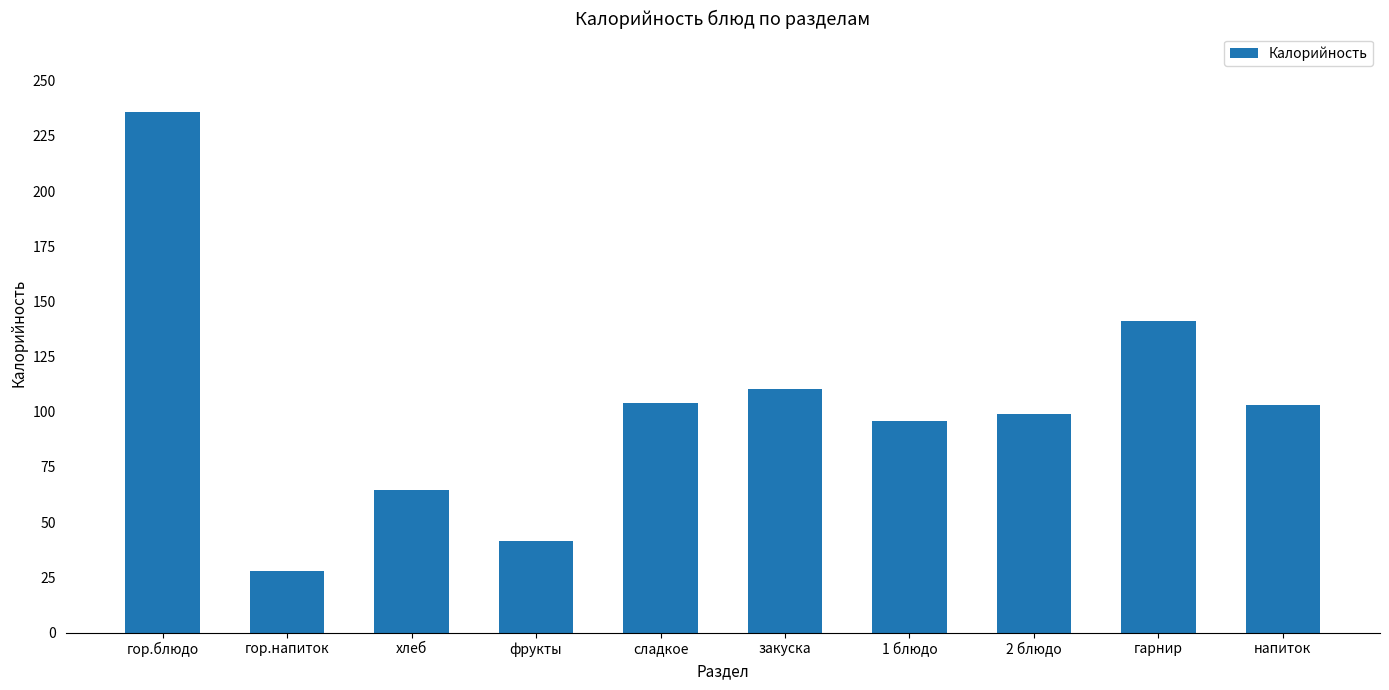

Where is the data nearest to the value 131?

гарнир